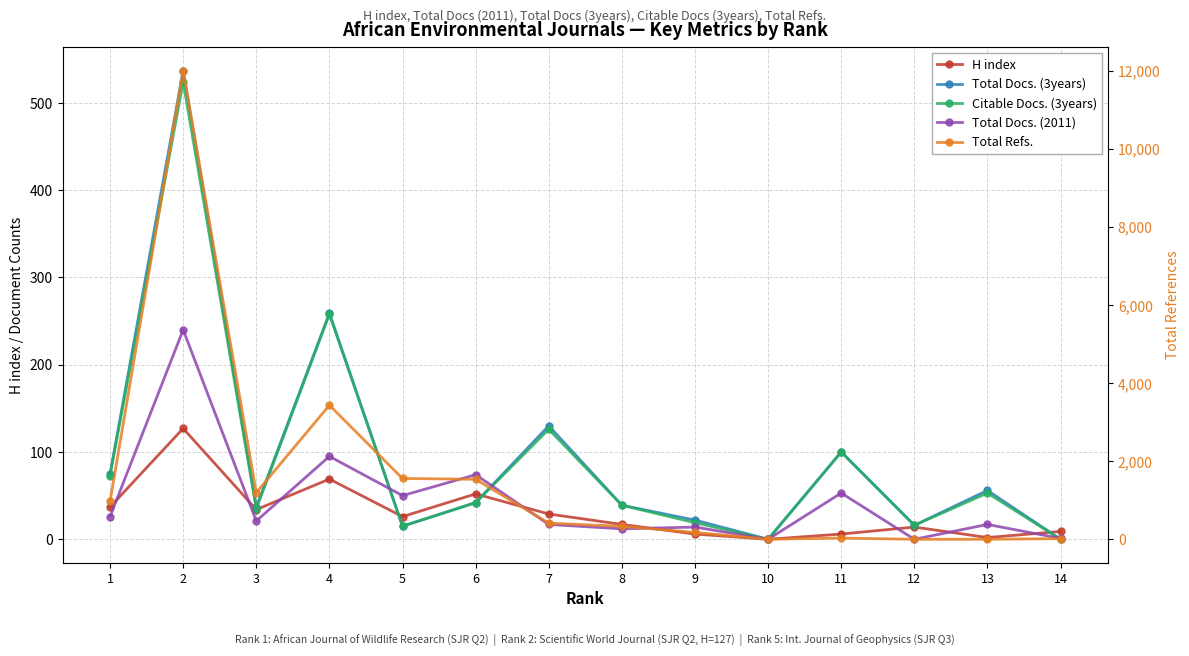

At how many categories does at least one series exceed 3344?

2